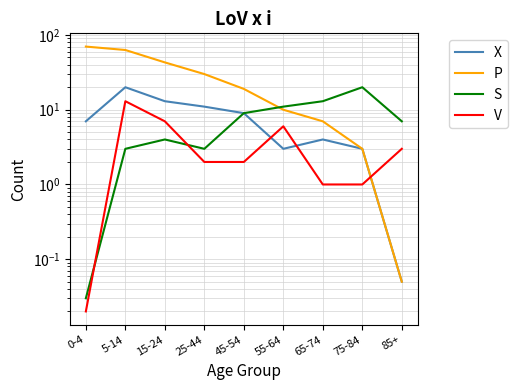

List the series in order of their peak value, highest first.

P, X, S, V